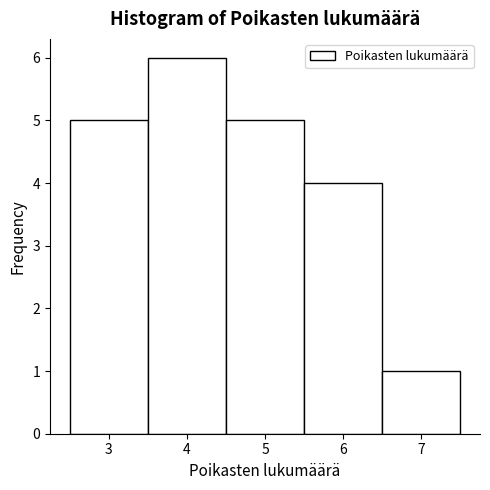

Reading left to right, transcribe this chart: for each bar, give the range it covers on the x-axis and its height. The values are not printed on the chart, so give them approximately, as read against the axis.

2.5 to 3.5: 5
3.5 to 4.5: 6
4.5 to 5.5: 5
5.5 to 6.5: 4
6.5 to 7.5: 1